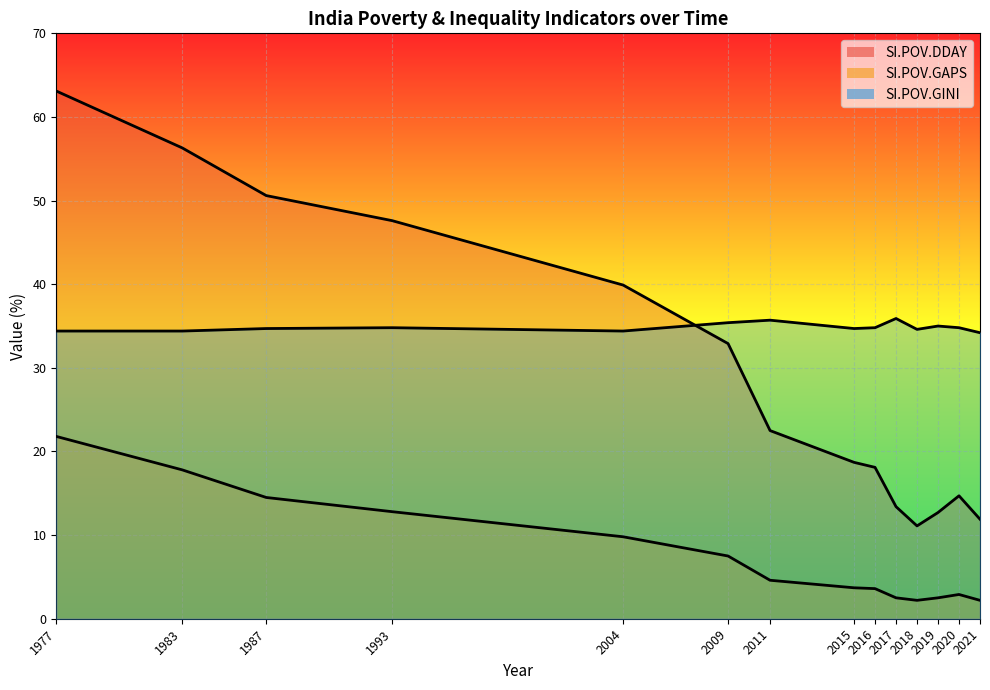

Where is the first local maximum for SI.POV.GINI?

1993